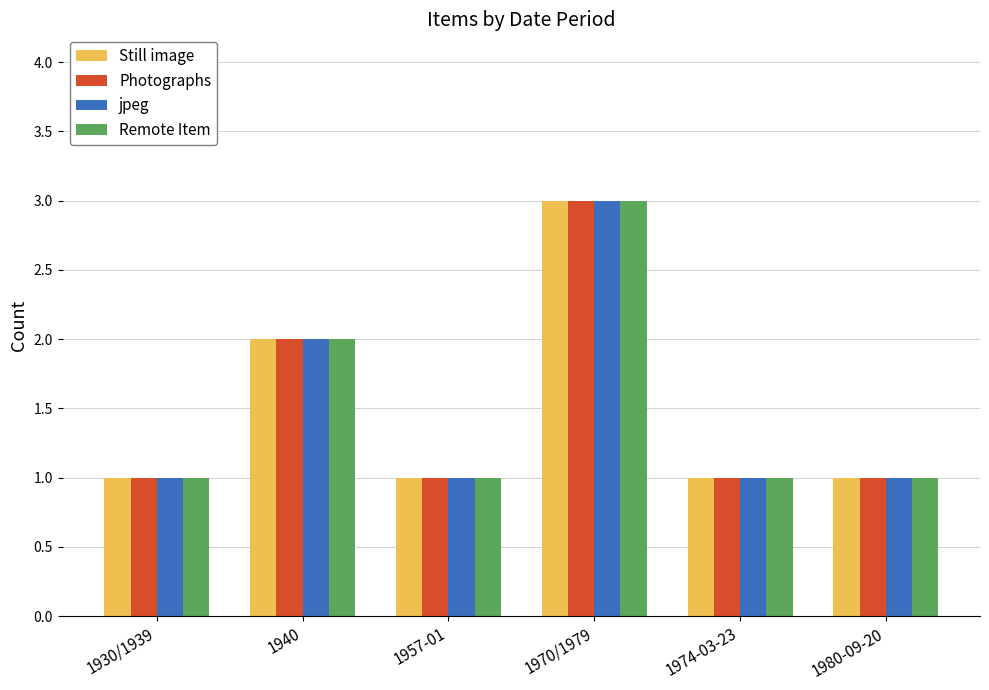

The value of jpeg at 1930/1939 is 1. True or false?

True